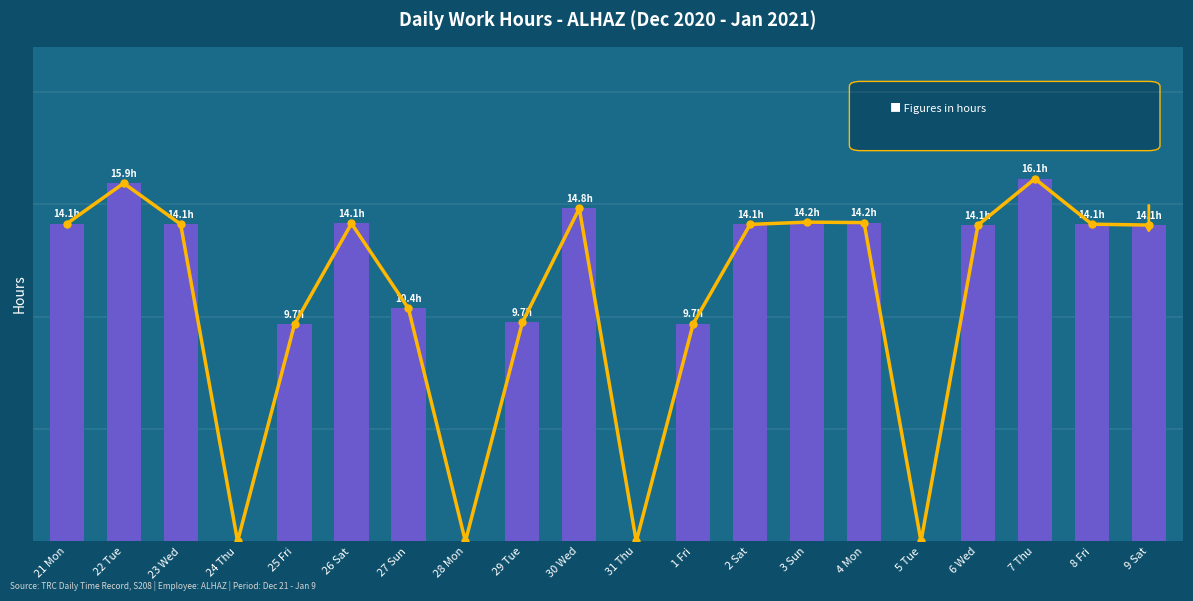

The Work Hours series shows 5.6 at 30 Wed. True or false?

False